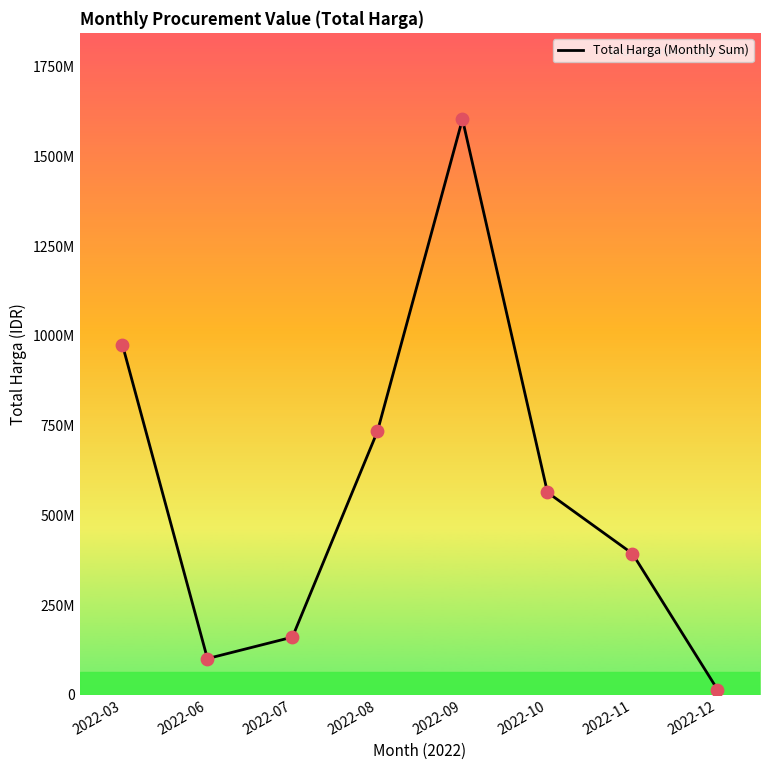

Between 2022-08 and 2022-11, which is larger?

2022-08